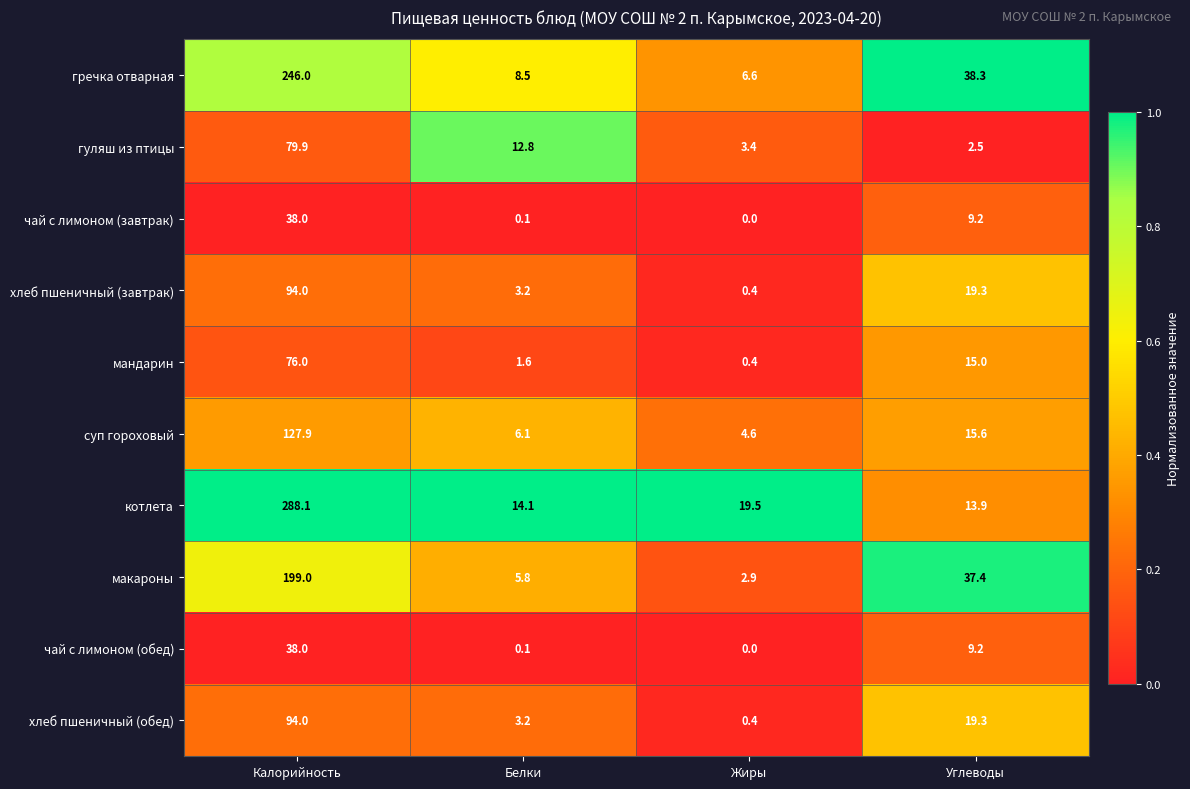

What is the difference between the хлеб пшеничный (завтрак) values at Калорийность and Белки?

90.8